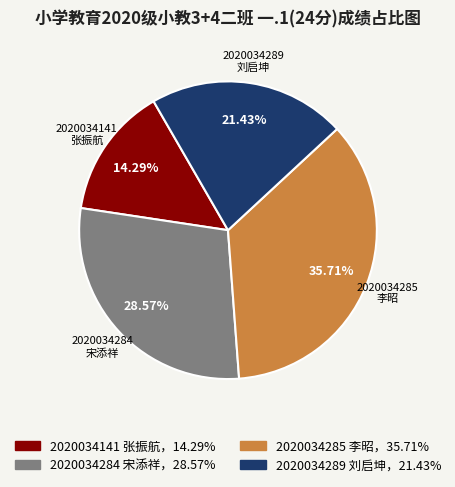

Is there any slice that represents more than half of the pie?

No